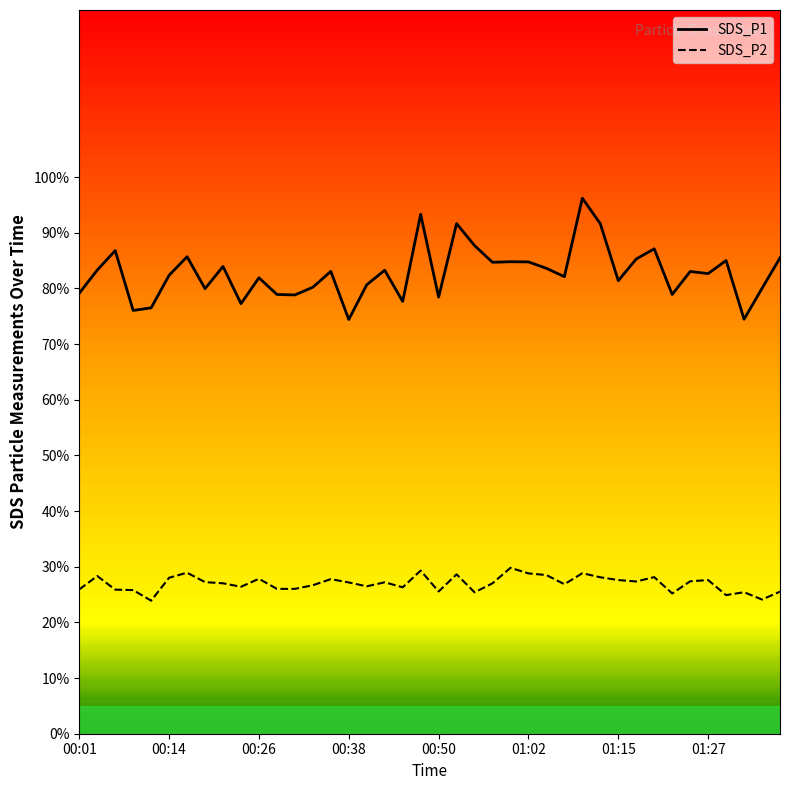

At which category does SDS_P1 reach its first local peak?

00:06